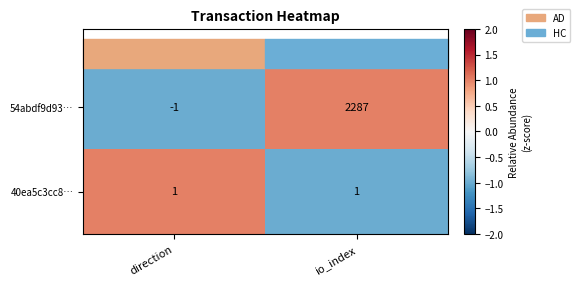

What value does the 54abdf9d93… series have at io_index?

2287